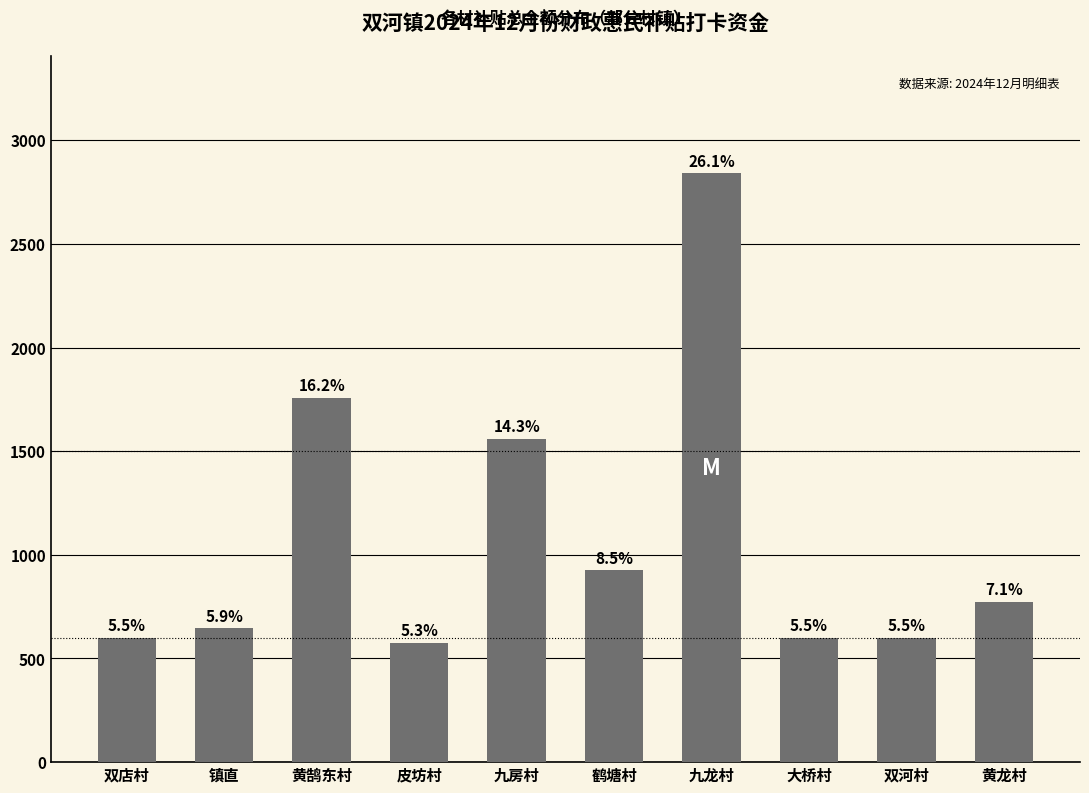

Reading left to right, list all the values displayed in this chart.

双店村=601.0	镇直=645.0	黄鹄东村=1758.2	皮坊村=574.8	九房村=1560.0	鹤塘村=926.5	九龙村=2840.0	大桥村=600.0	双河村=600.0	黄龙村=774.7